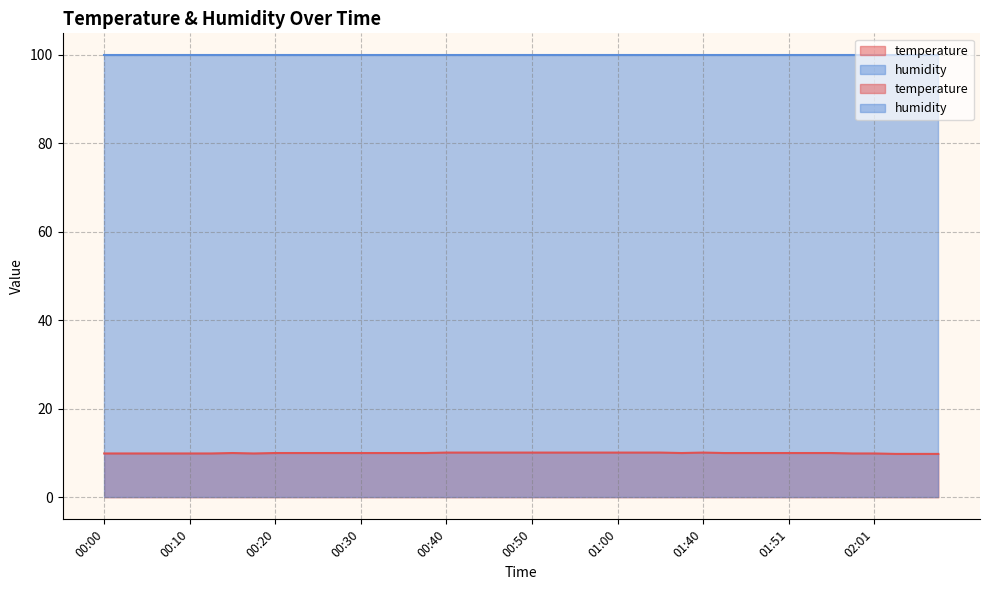

What is the value of the 22nd point from the left?

10.1